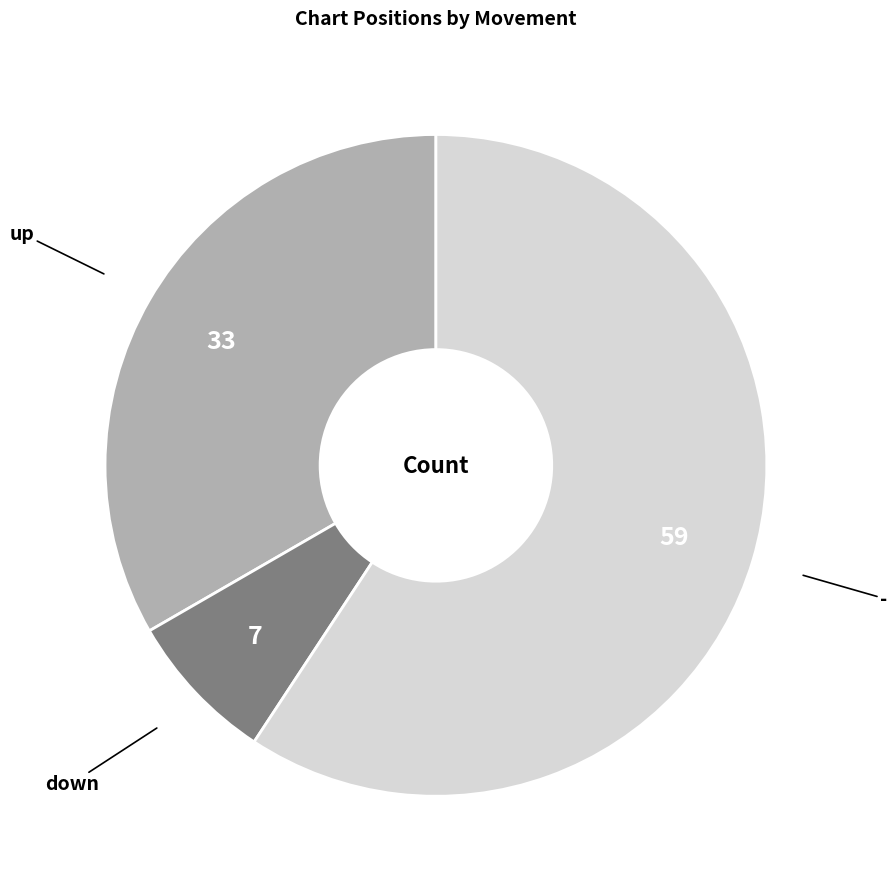

Which category has the biggest portion of the pie?

-